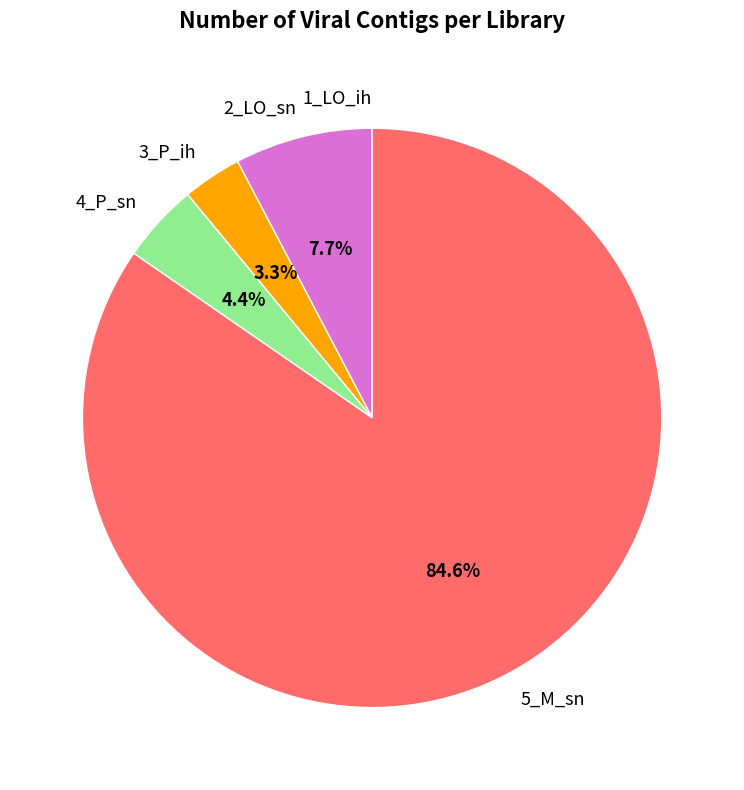

To the nearest percent, what is the difference between the largest and smallest slice percentages?

85%